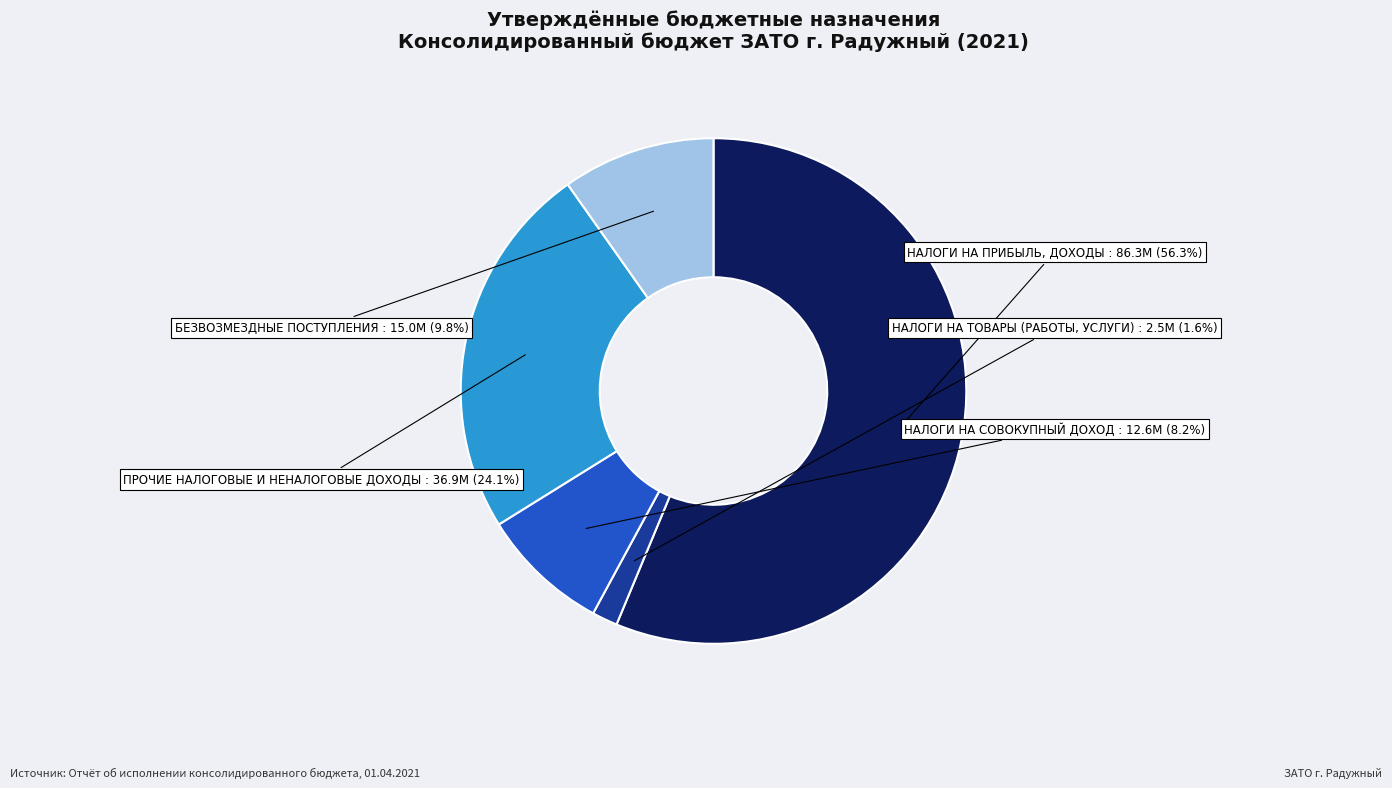

Is there a majority slice in this chart?

Yes